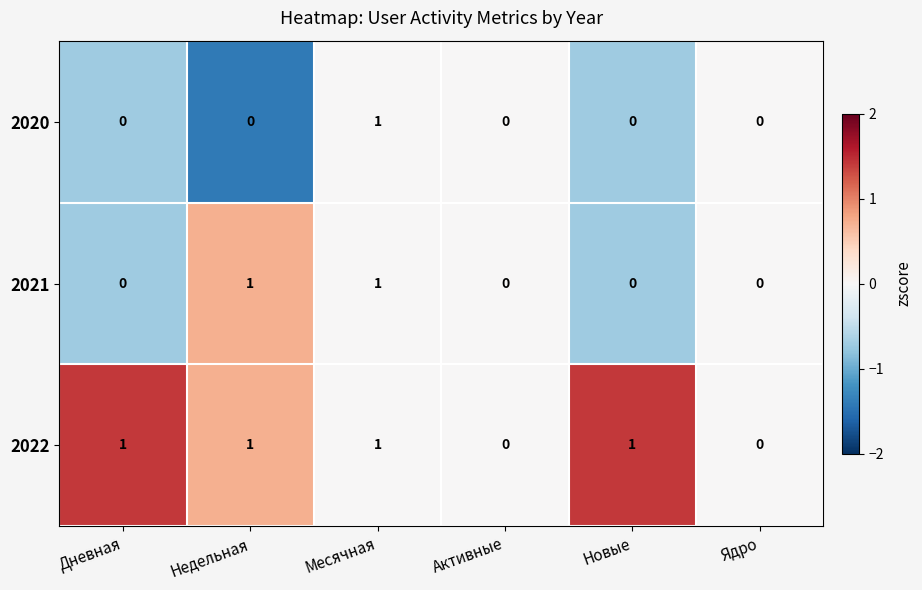

True or false: 2021 has a value of 1 at Недельная.

True